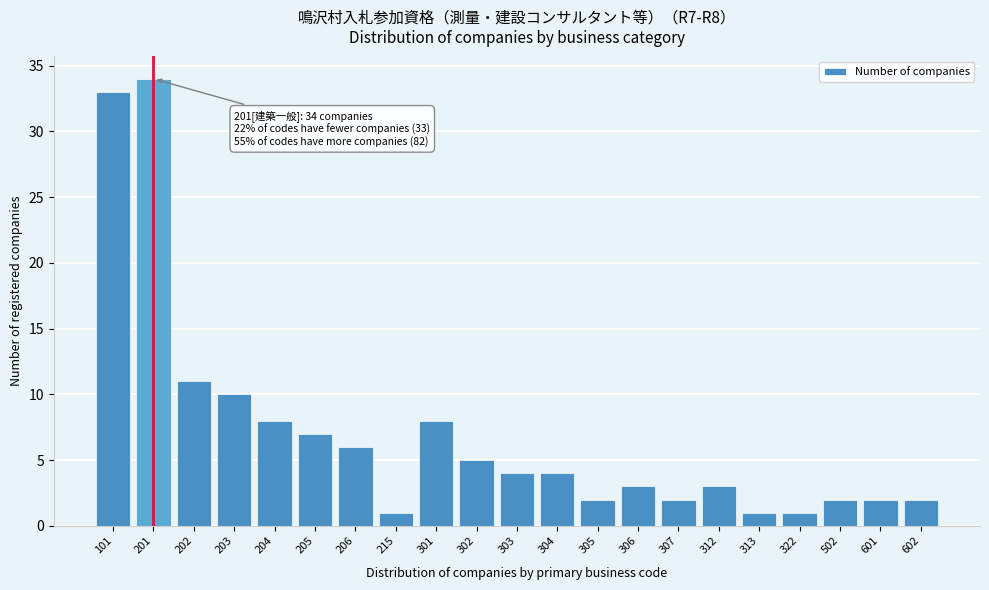

Reading right to left, transcribe all the data shown in this chart.

602=2	601=2	502=2	322=1	313=1	312=3	307=2	306=3	305=2	304=4	303=4	302=5	301=8	215=1	206=6	205=7	204=8	203=10	202=11	201=34	101=33